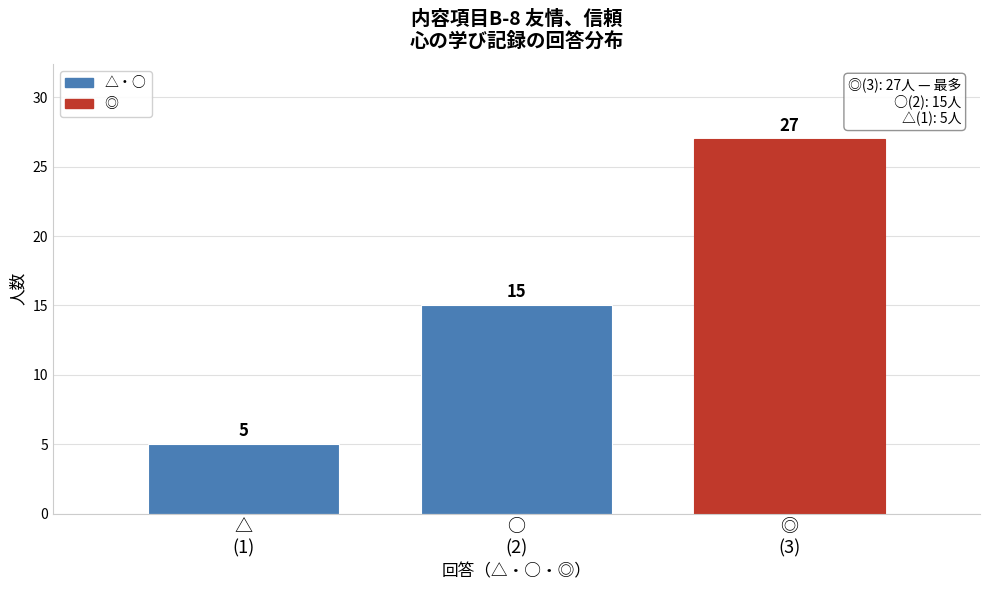

Reading left to right, transcribe all the data shown in this chart.

5	15	27